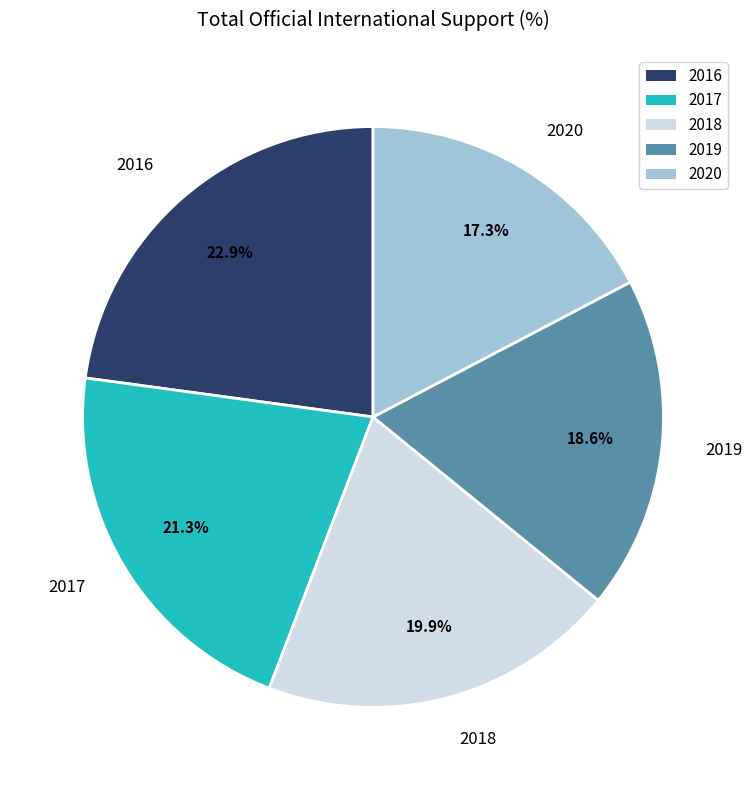

How many slices are in this pie chart?

5